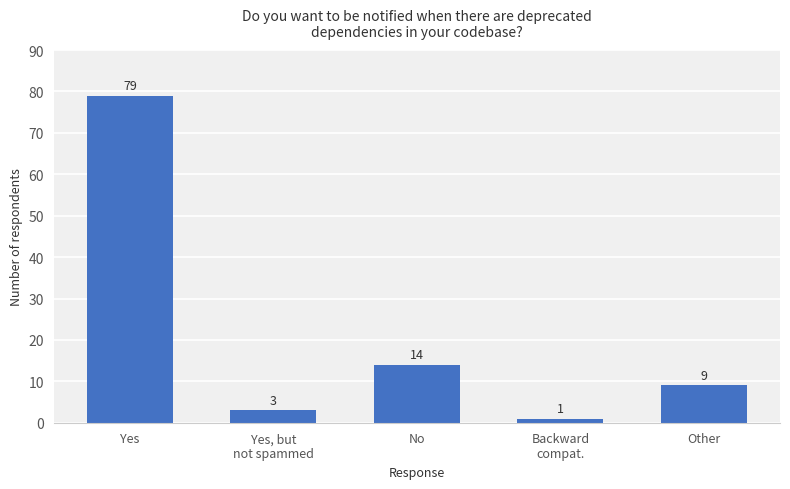

What is the label of the 5th bar from the right?

Yes